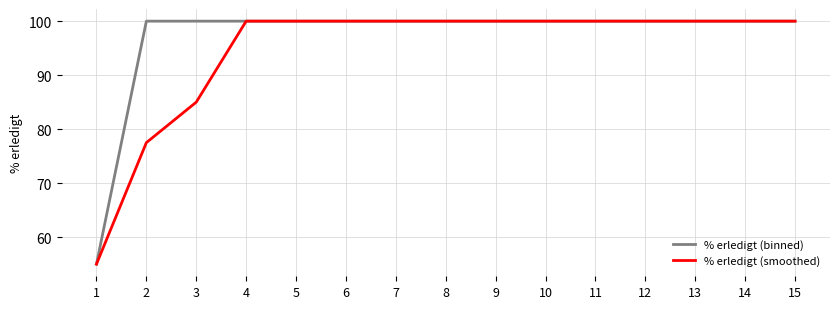

What is the total value across all series at 2?

177.5